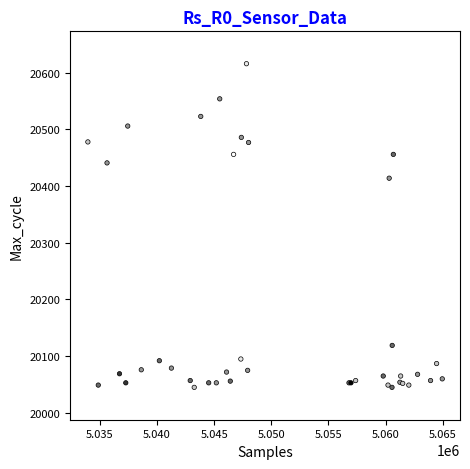

What Y value in the scatter plot is closest to 20330?

20414